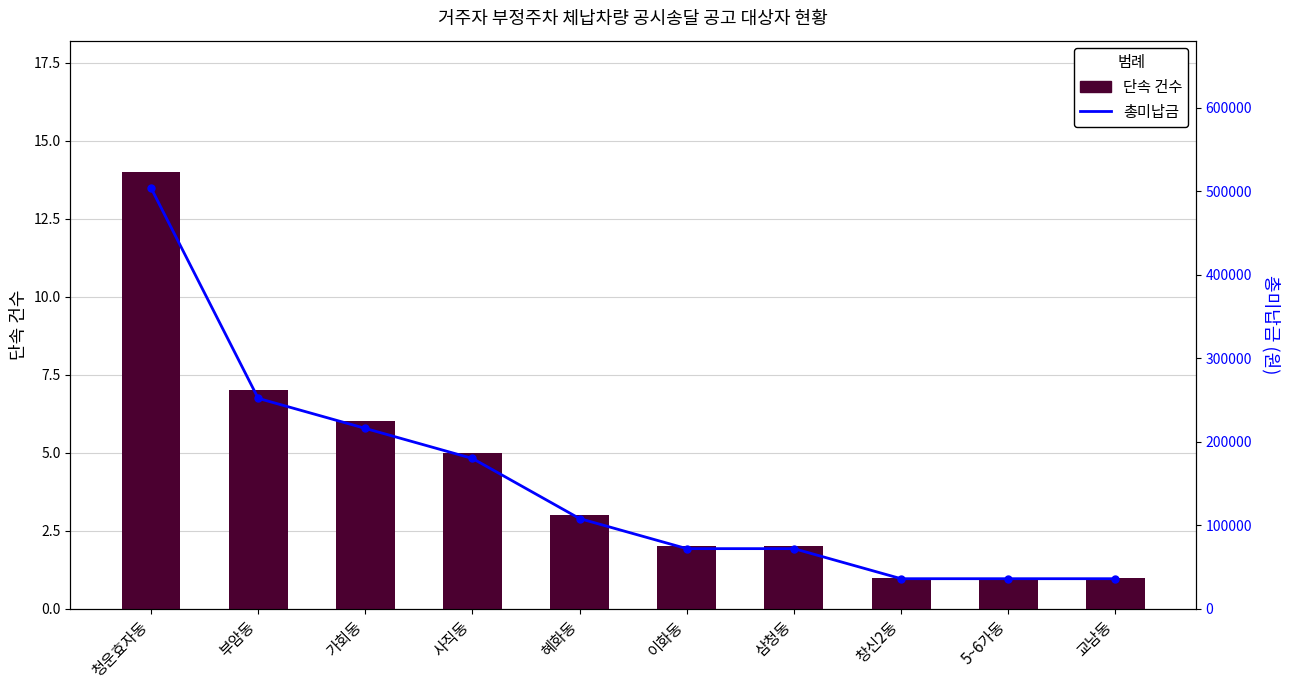

Which series changed the most between 이화동 and 창신2동?

총미납금